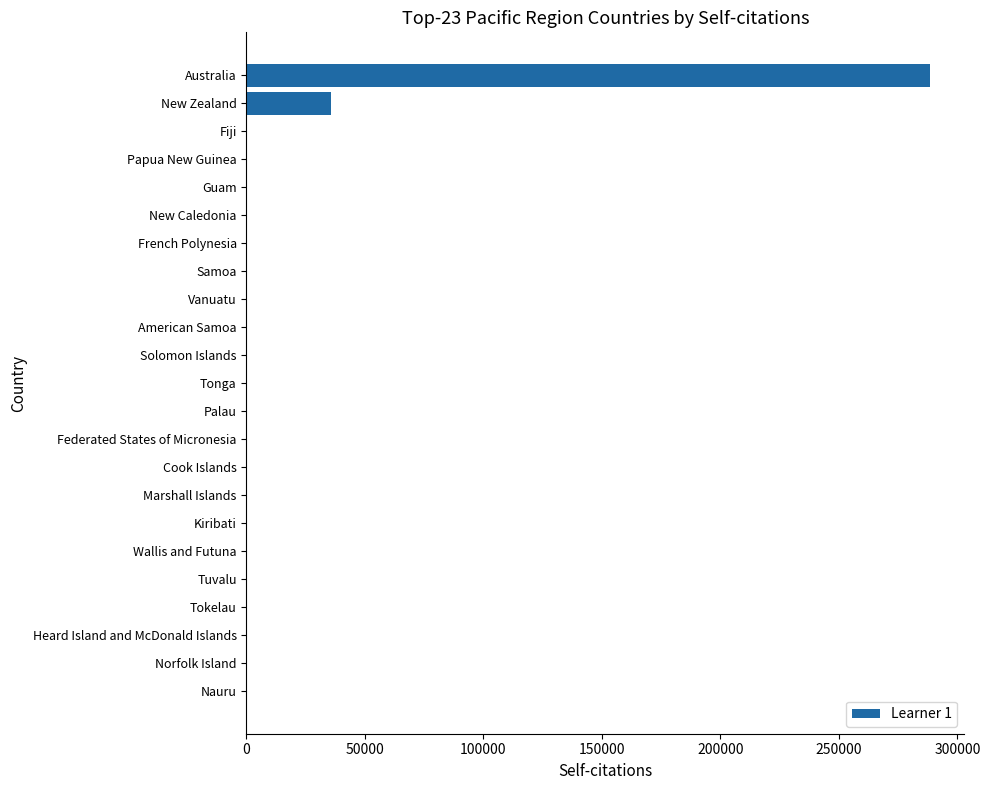

Does the chart contain stacked bars?

No